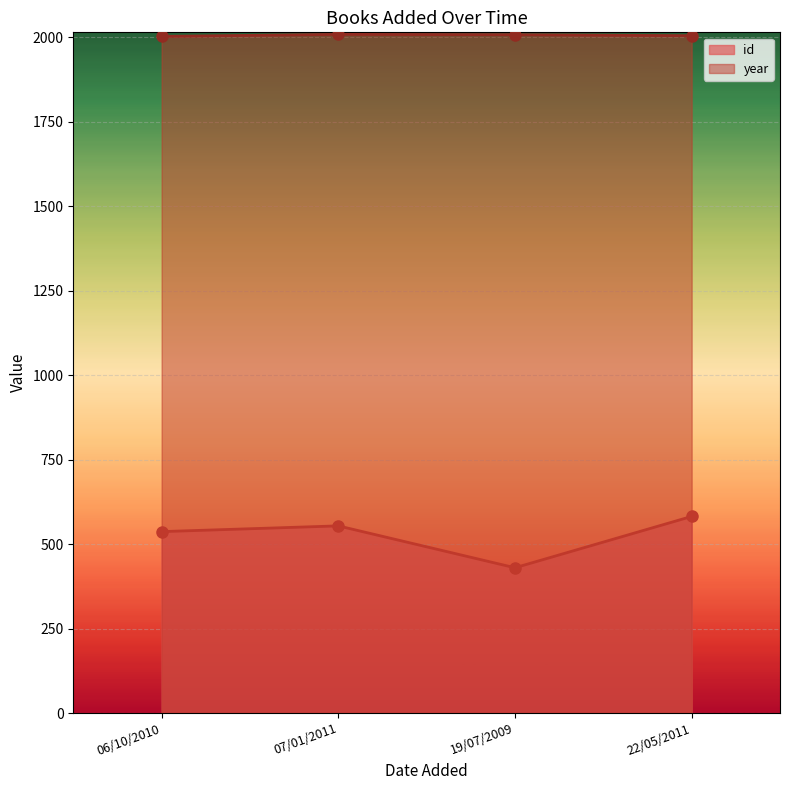

Count the id values in the range 537 to 582.

3